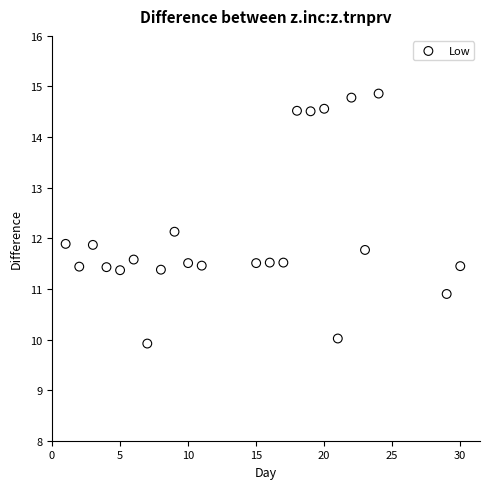

What is the range of Y values (max minus min)?

4.9